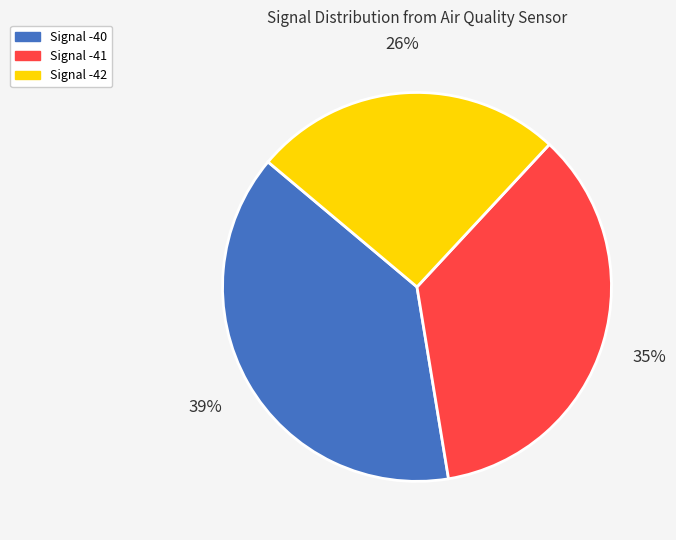

To the nearest percent, what is the average slice percentage?

33%